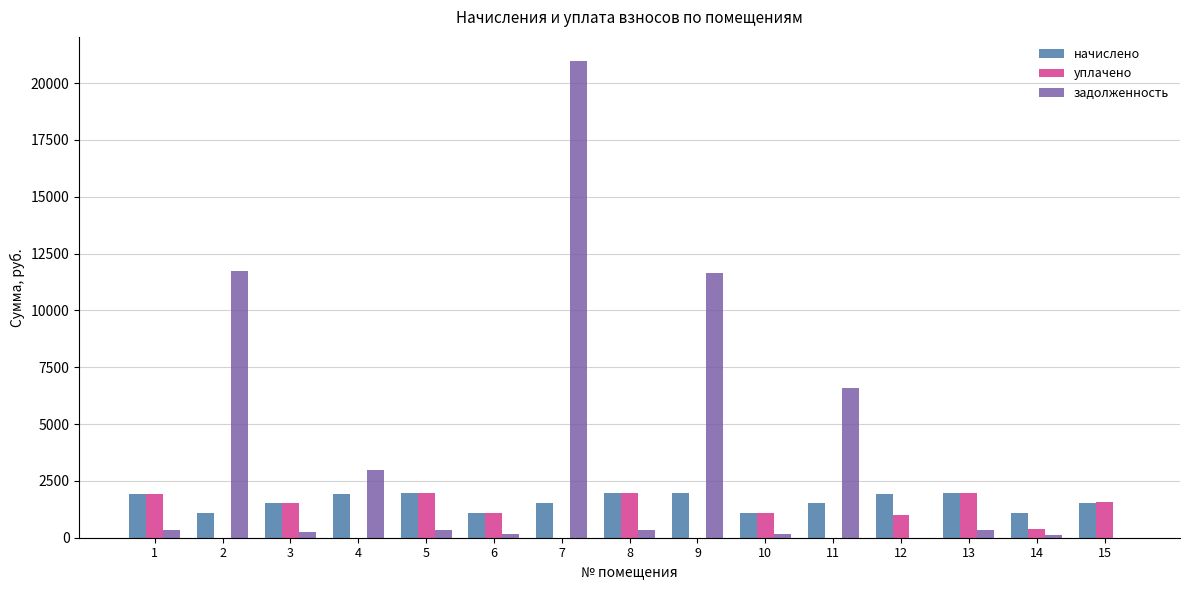

What is the spread (max minus min) of values at 2?

11743.1